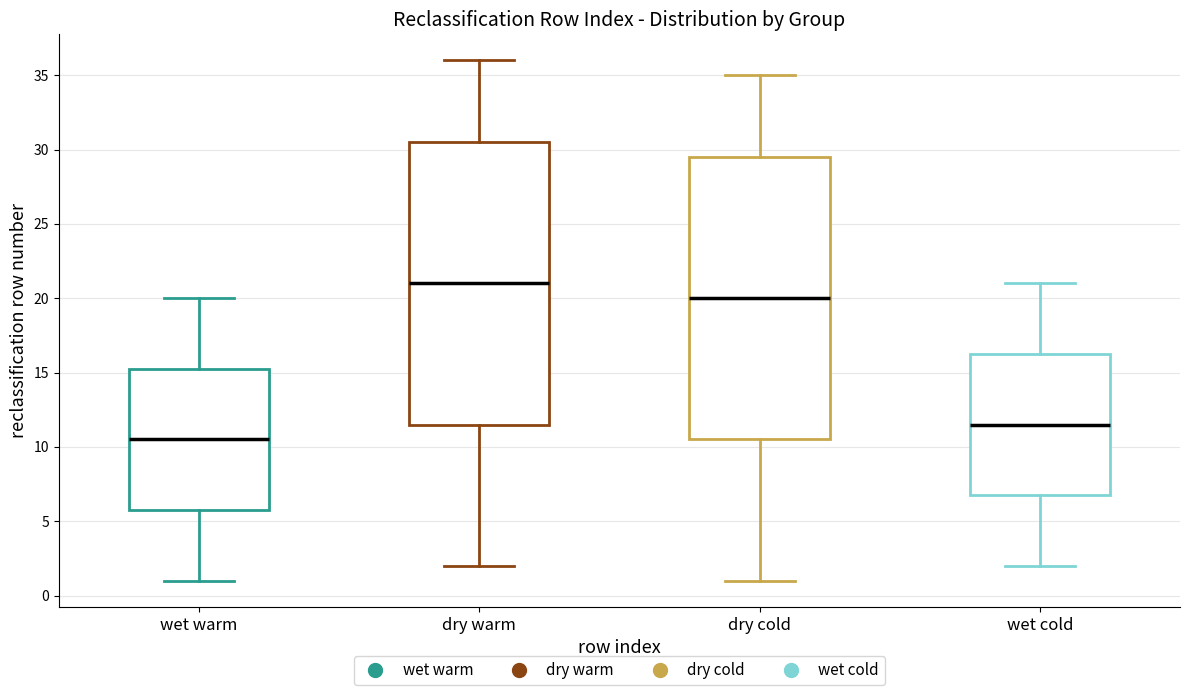

Reading left to right, read every box against the y-axis: the position of its median line, the range the box covers, and the ends of its whiskers. The values are not printed on the chart, so give them approximately, as read against the axis.

wet warm: median 10.5, box 6.0 to 15.5, whiskers 1.0 to 20.0
dry warm: median 21.0, box 11.5 to 30.5, whiskers 2.0 to 36.0
dry cold: median 20.0, box 10.5 to 29.5, whiskers 1.0 to 35.0
wet cold: median 11.5, box 7.0 to 16.5, whiskers 2.0 to 21.0